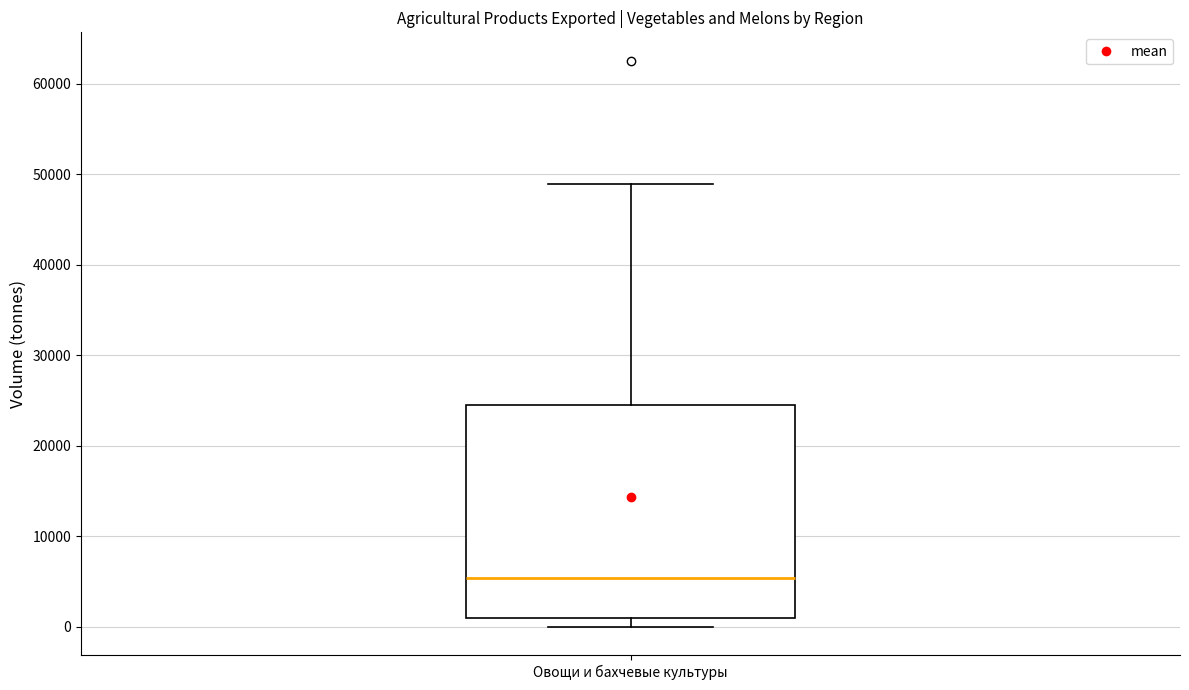

Transcribe this box plot: give where the median line is, the range the box spans, and where the two whiskers end, as read against the y-axis. The values are not printed on the chart, so give them approximately, as read against the axis.

median 5000, box 1000 to 25000, whiskers 0 to 49000